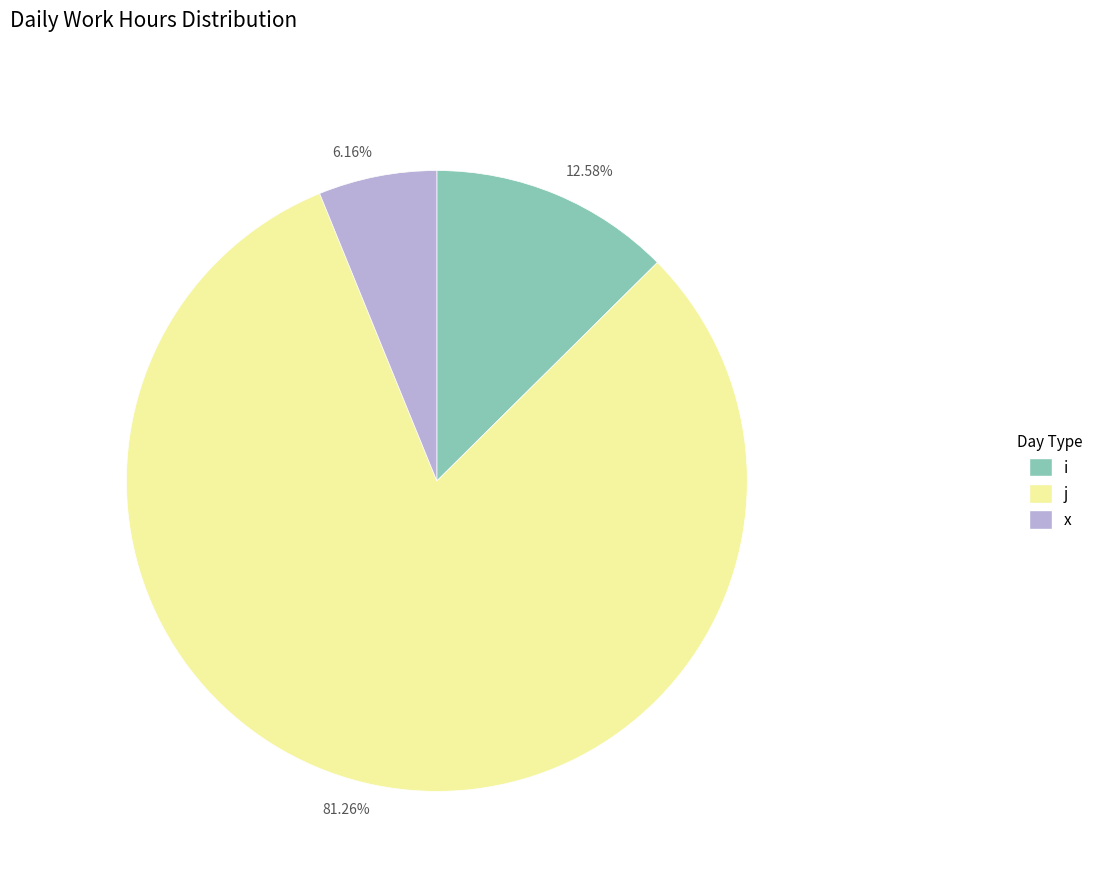

How many segments does this pie chart have?

3